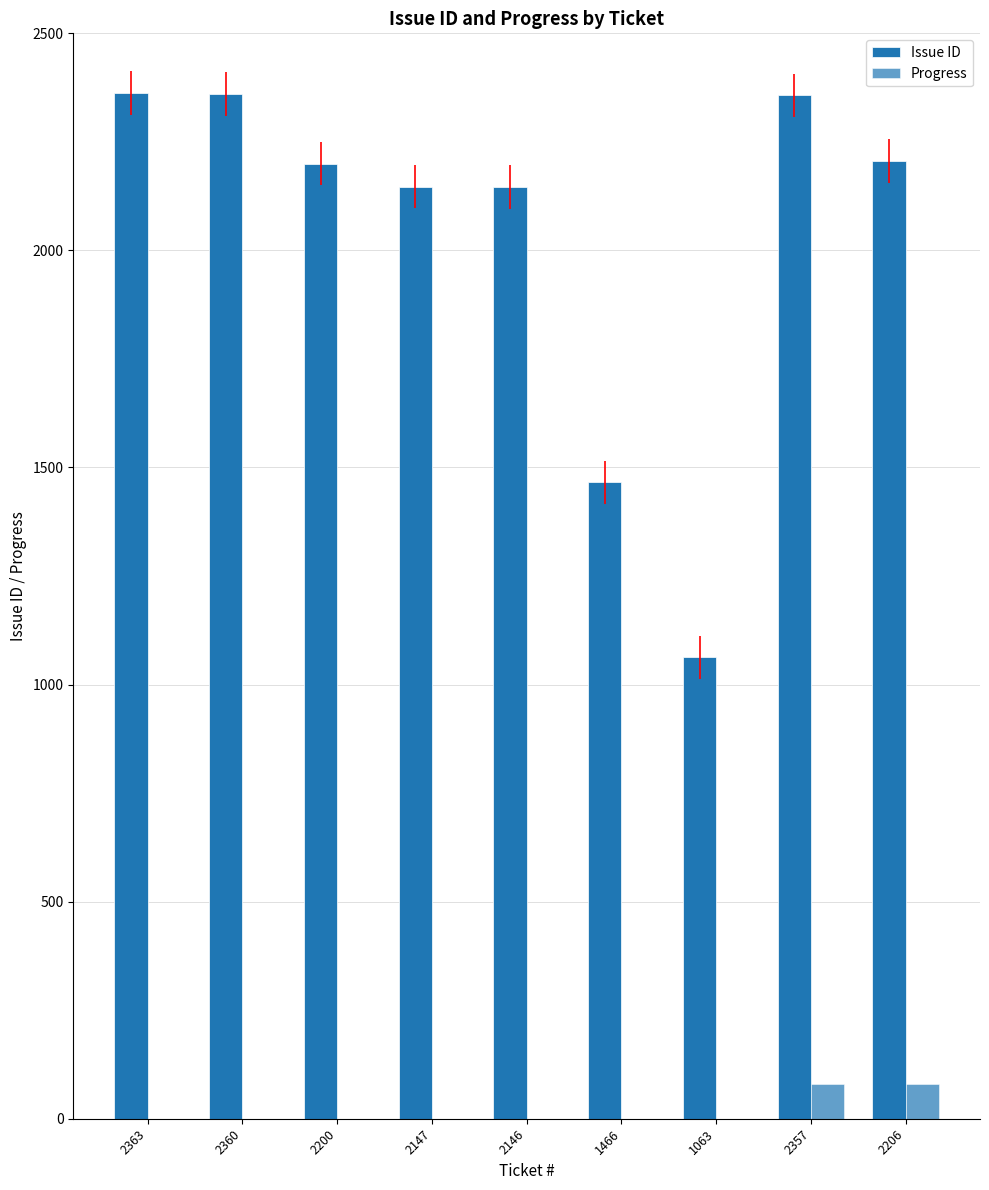

Which series changed the most between 2146 and 2206?

Progress